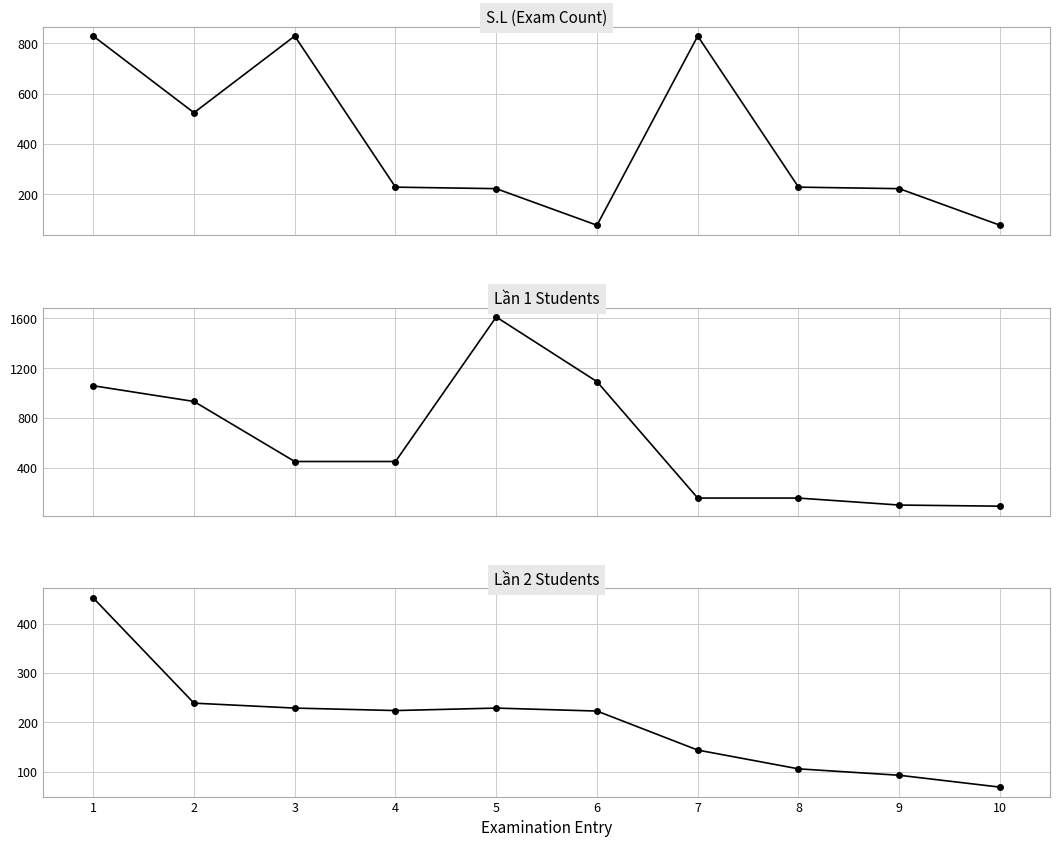

Reading left to right, list all the values displayed in this chart.

S.L (Exam Count): 828	524	828	229	223	78	828	229	223	78
Lần 1 Students: 1059	933	452	452	1610	1092	159	159	103	94
Lần 2 Students: 452	239	229	224	229	223	144	106	93	69